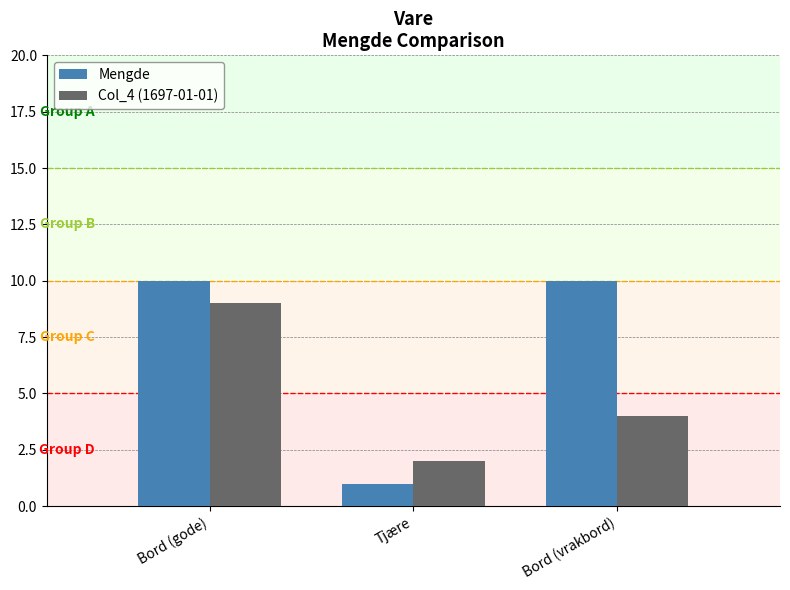

What is the difference between the second highest and minimum values in the Mengde series?

9